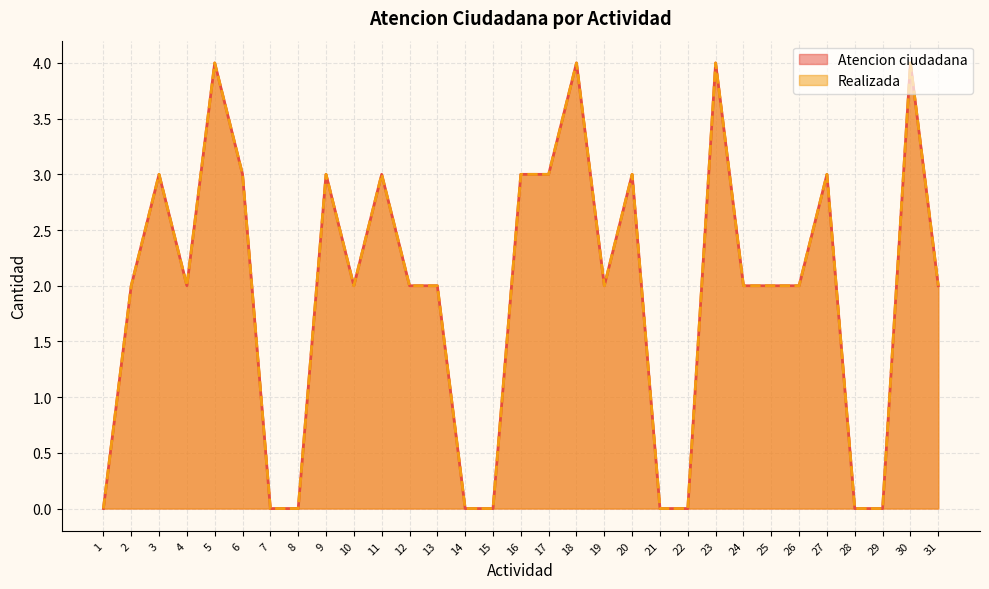

Does the chart have visible grid lines?

Yes